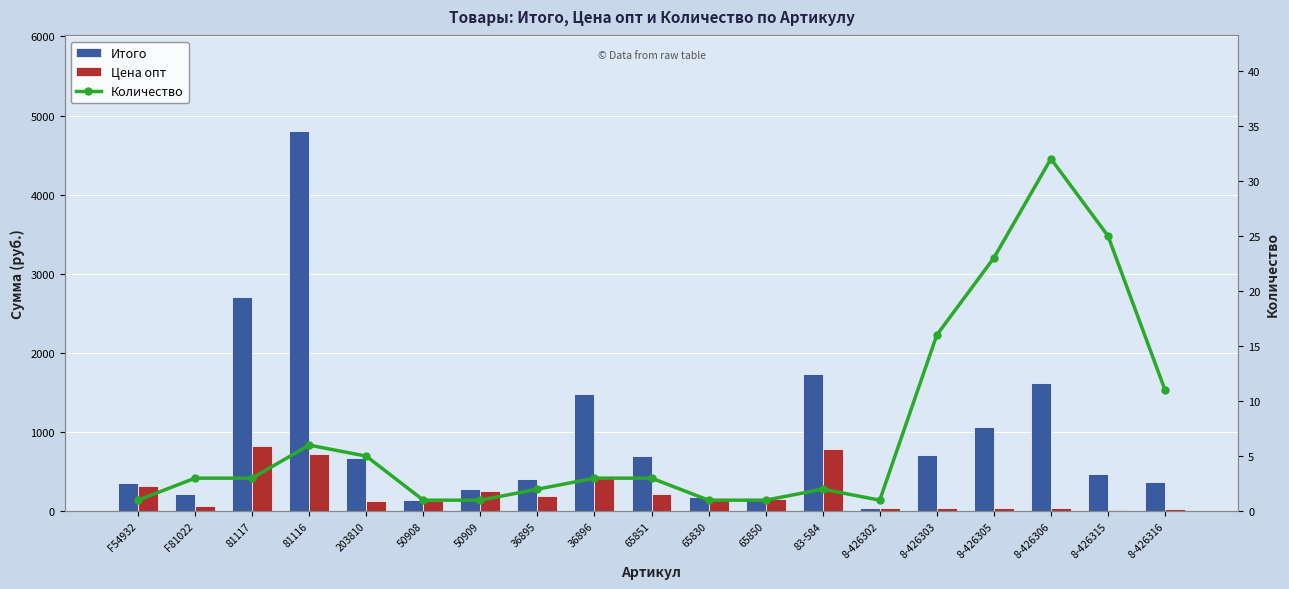

What is the difference between the maximum and minimum values in the Итого series?

4771.7